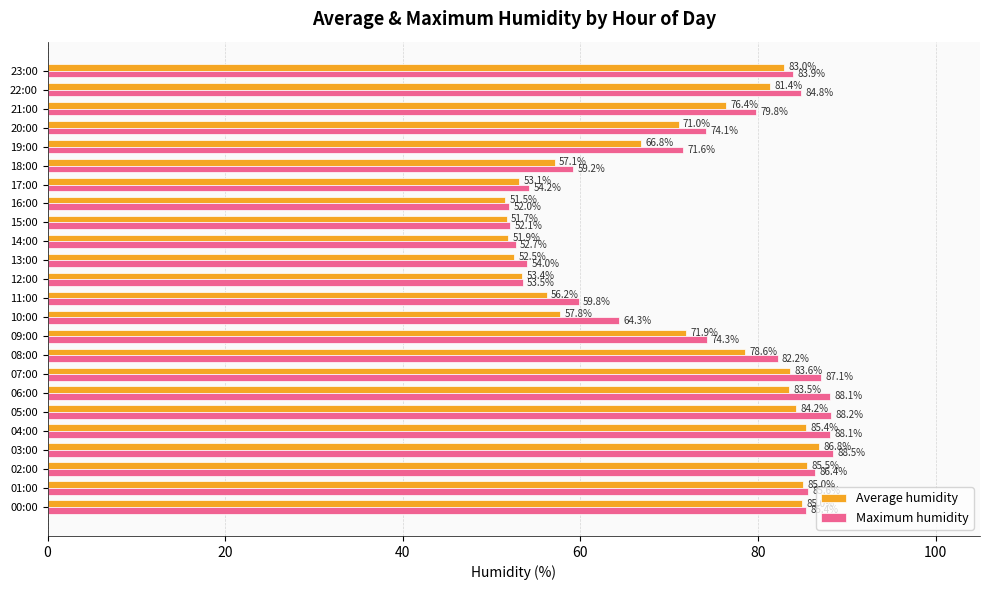

What is the maximum value for Maximum humidity?

88.5